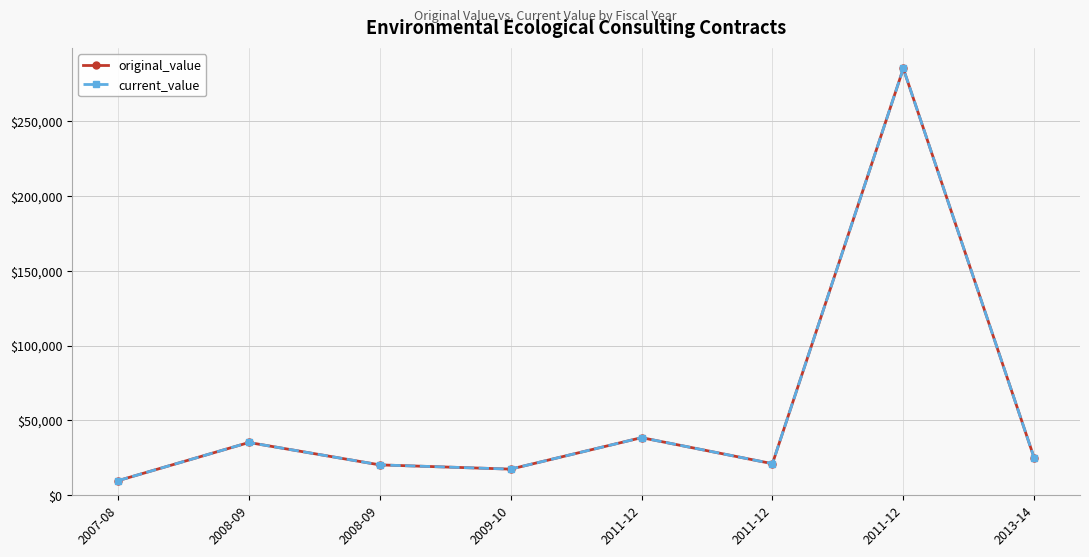

Is this an area chart (filled region under the line)?

No